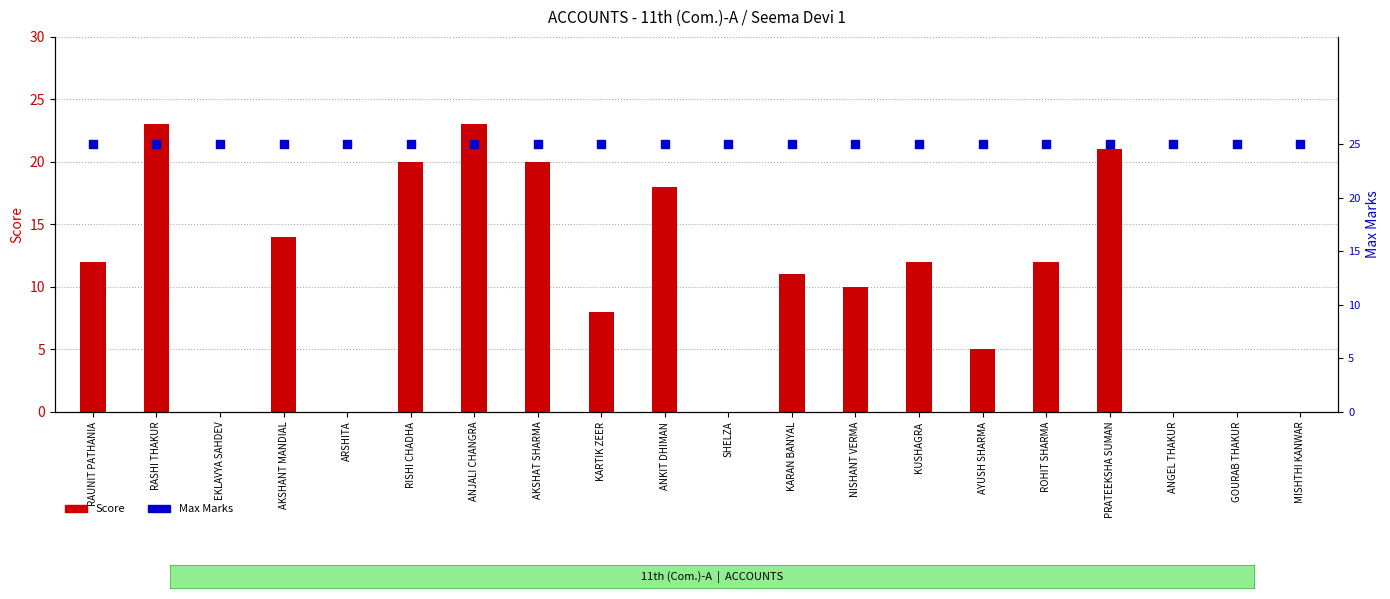

Is the value of Score at EKLAVYA SAHDEV greater than the value of Max at ANGEL THAKUR?

No